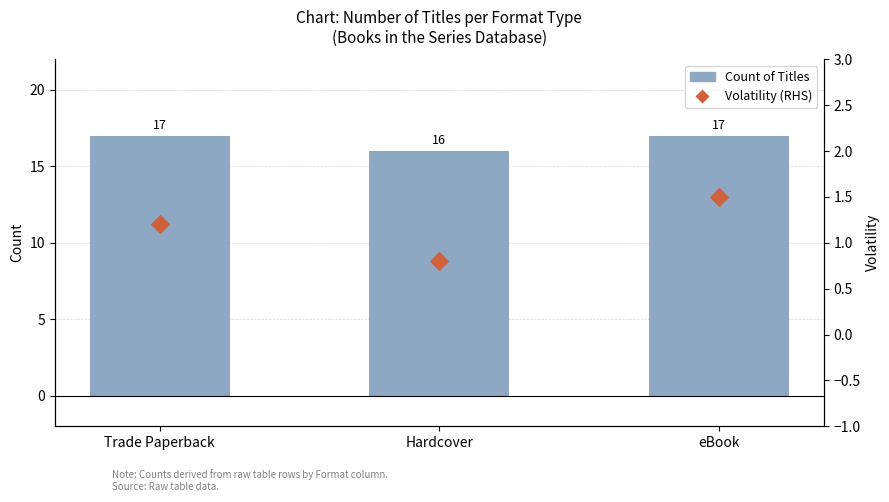

At which category is the sum across all series the highest?

eBook